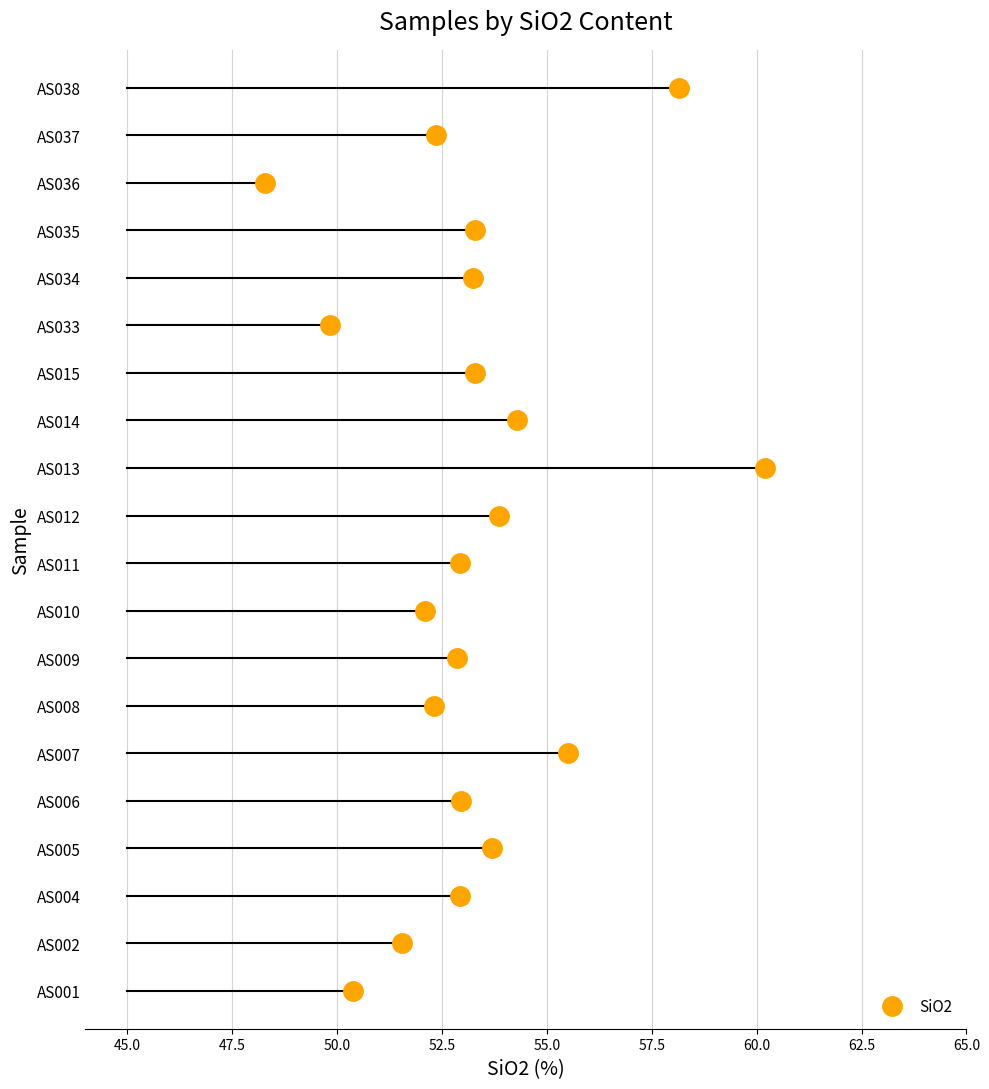

How many lines are shown in the chart?

1